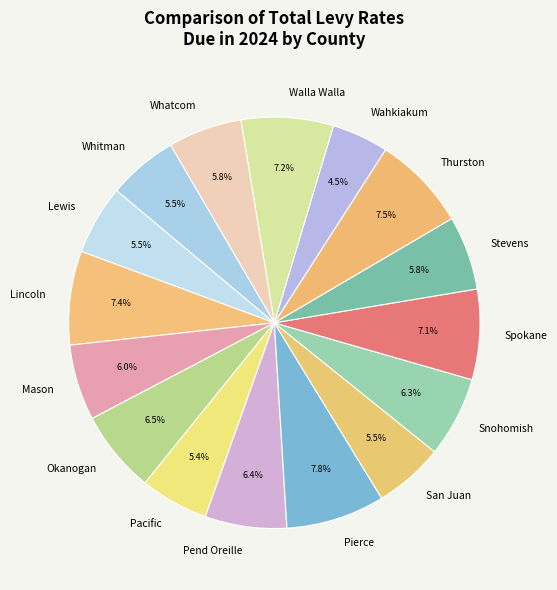

How many segments does this pie chart have?

16